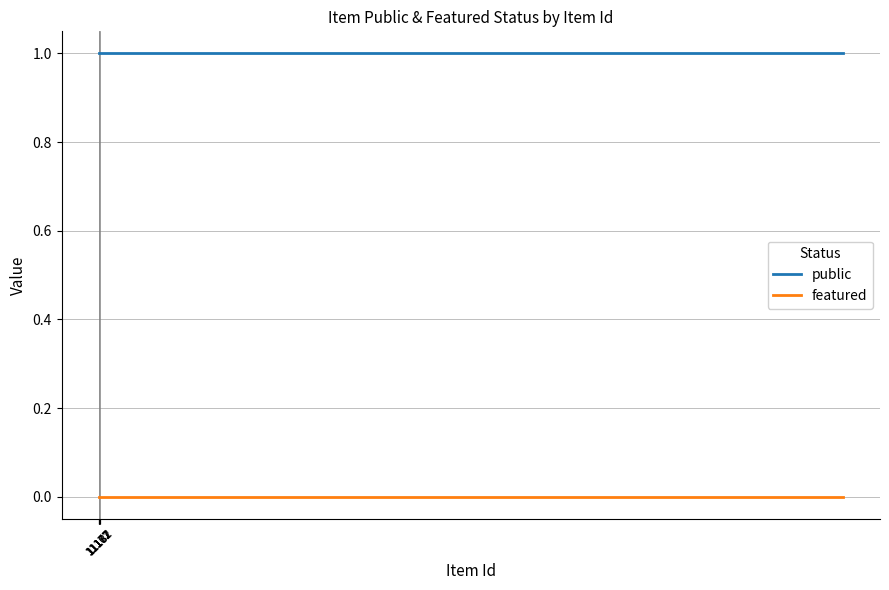

What is the sum of all public values?

25